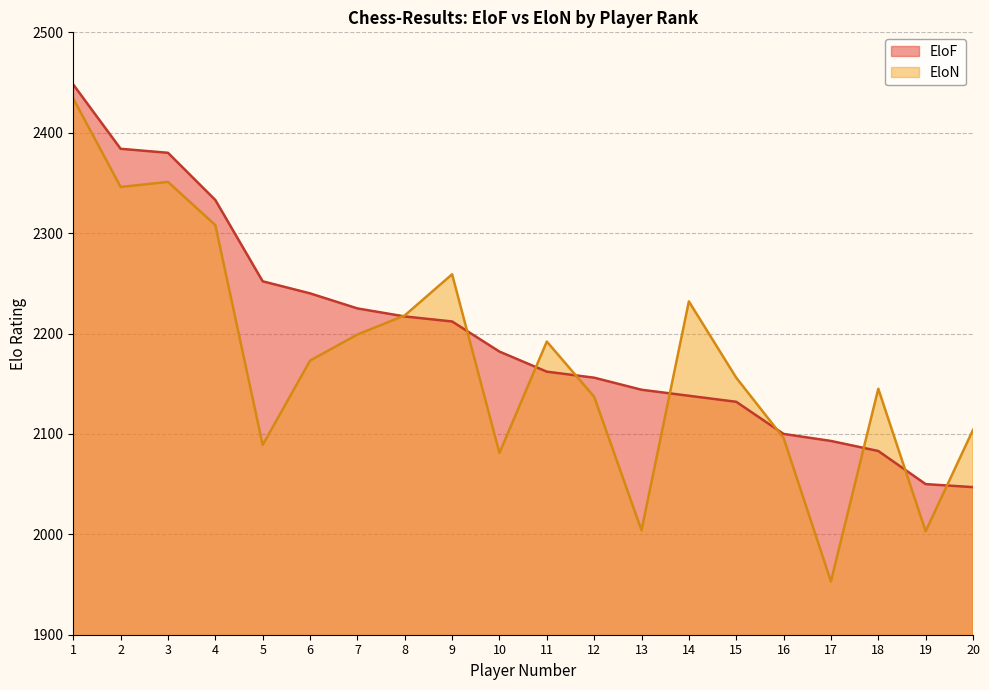

Which has a higher value, 8 or 9?

8